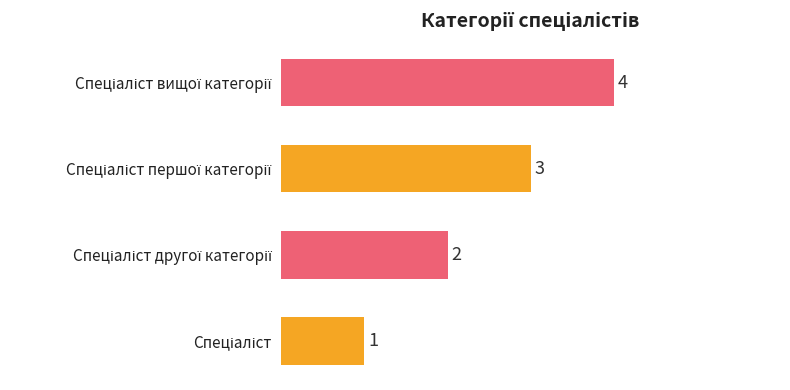

Count the values in the range 2 to 4.

3